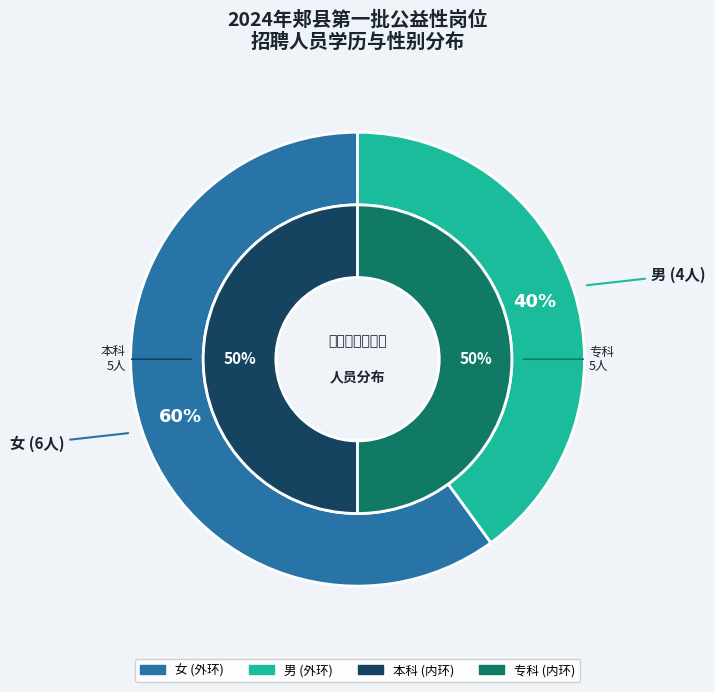

Approximately how many times larger is the value at 男-专科 compared to 女-本科?

0.8